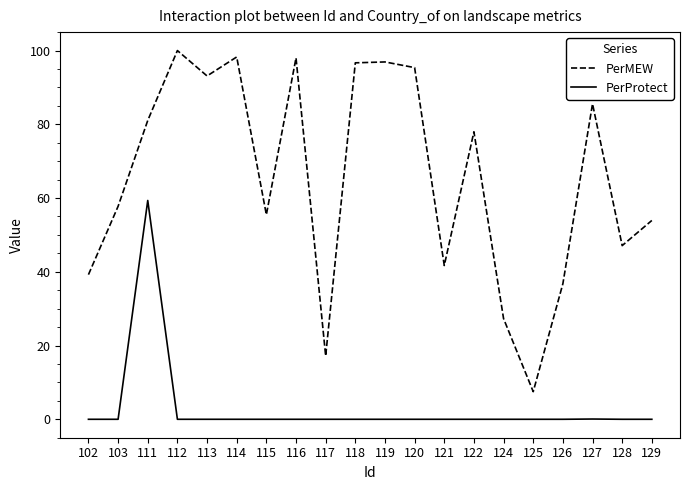

The PerMEW series shows 18.2 at 126. True or false?

False